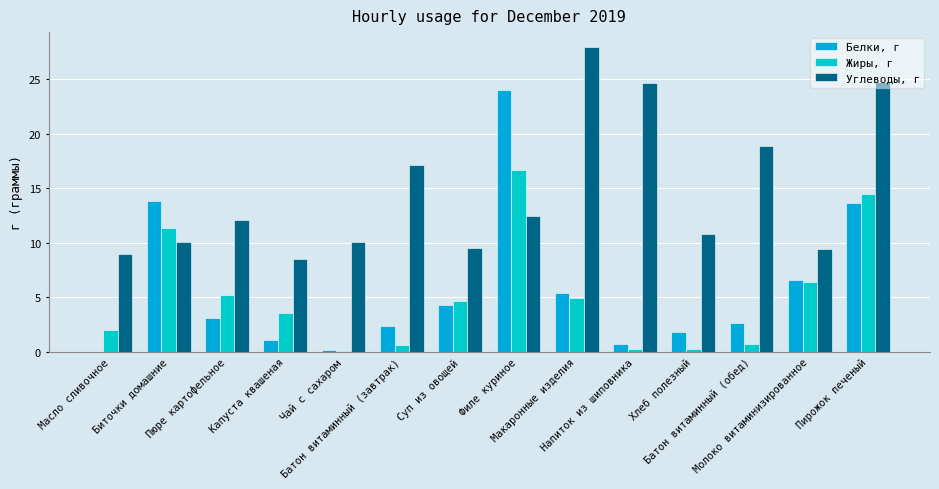

Are the bars horizontal?

No